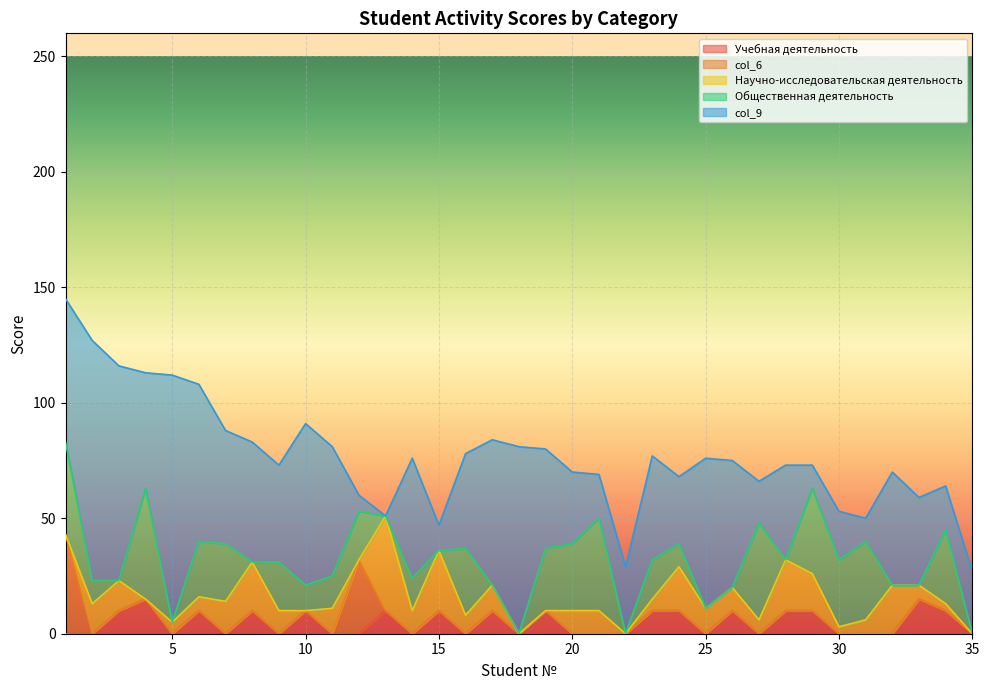

Which label corresponds to the largest value in the chart?

5